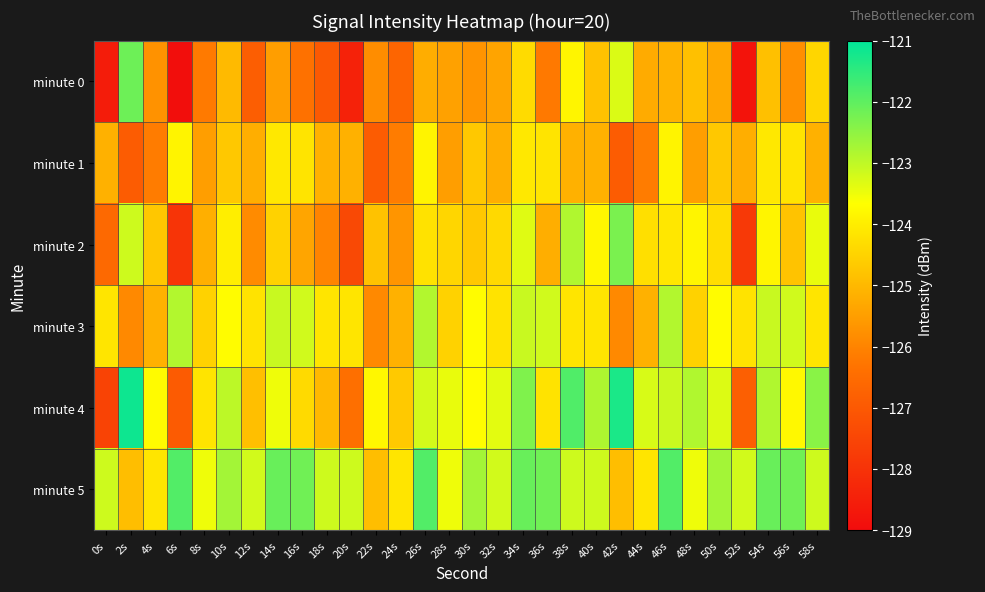

Which category has the lowest value across all series?

6s